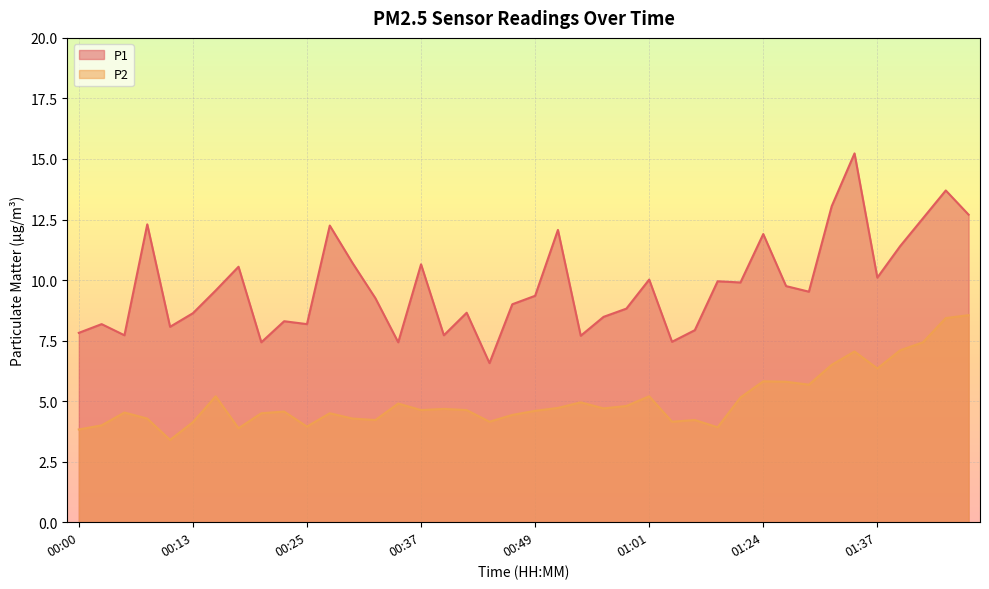

True or false: P2 and P1 cross at least once.

False